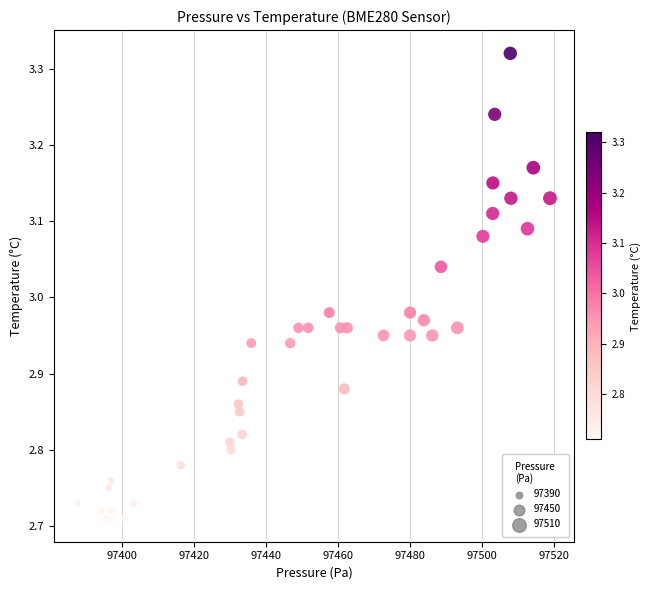

What is the range of Y values (max minus min)?

0.6